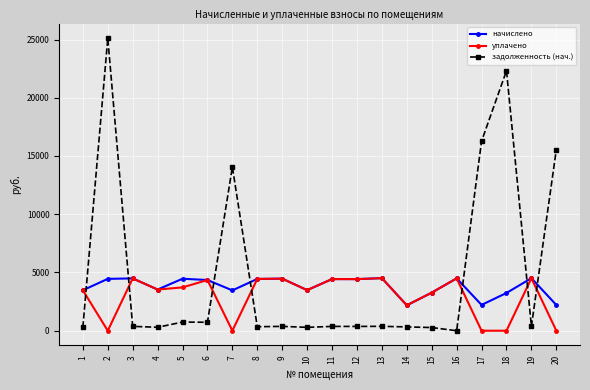

What is the value of the начислено point at the 6th from the left?

4352.2